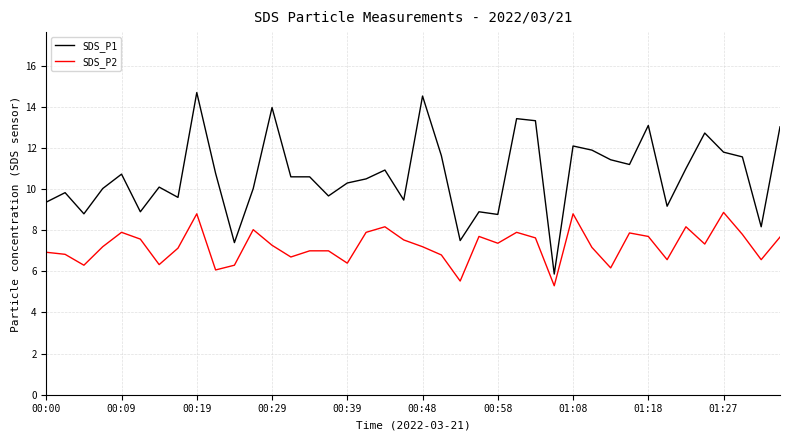

What is the difference between the maximum and minimum values in the SDS_P1 series?

8.8